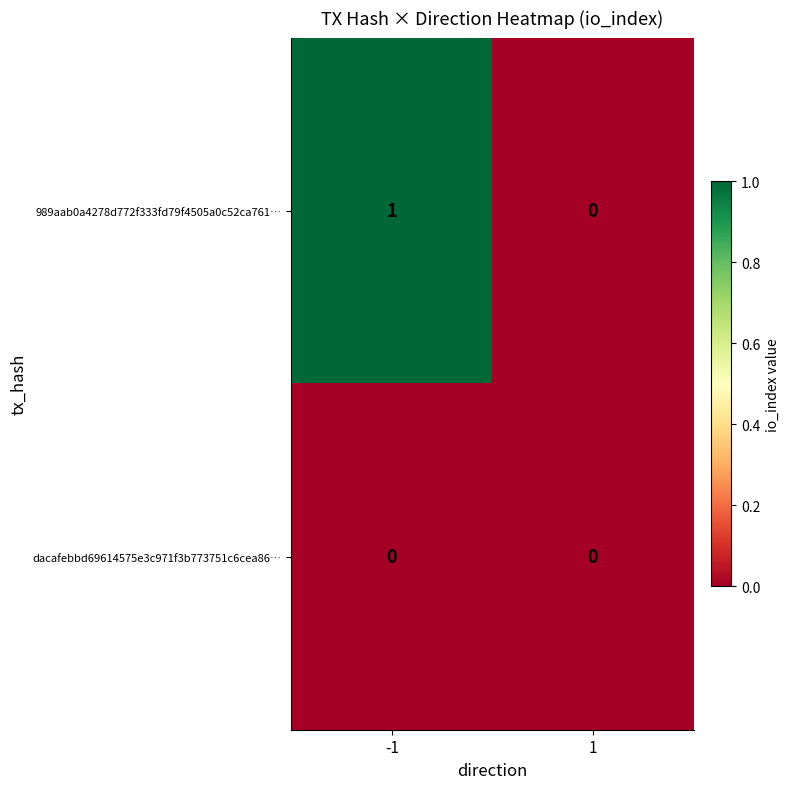

Rank the series by their maximum value, from lowest to highest.

dacafebbd69614575e3c971f3b773751c6cea86…, 989aab0a4278d772f333fd79f4505a0c52ca761…